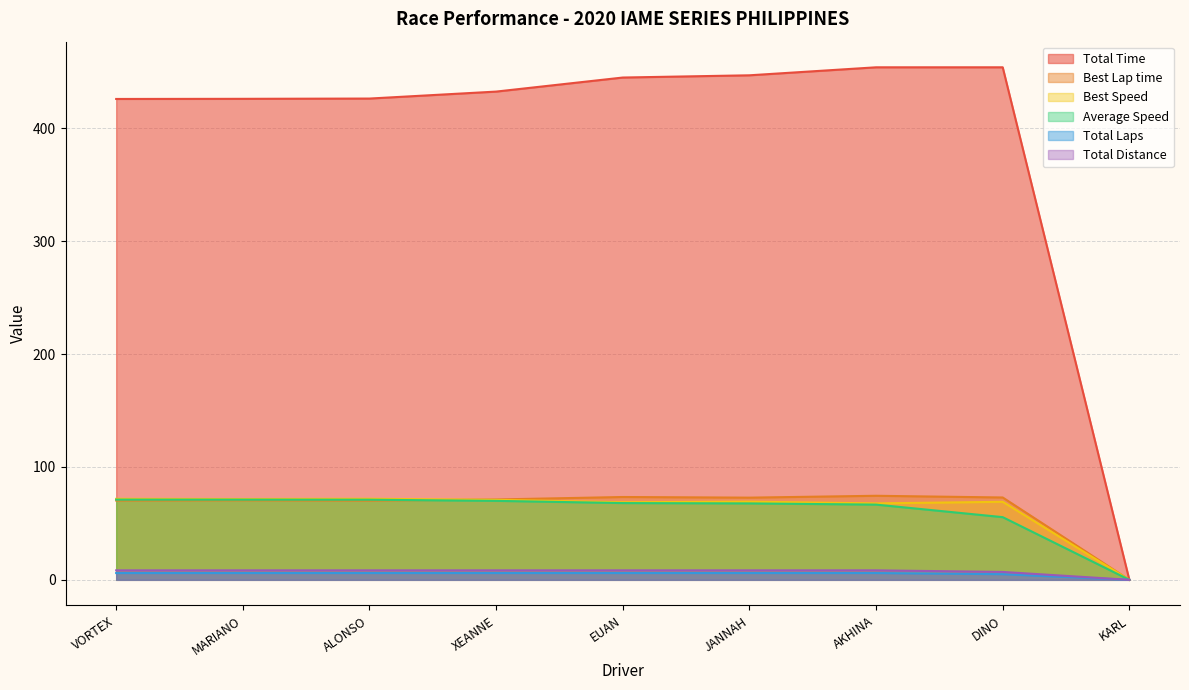

What is the sum of the Total Time values at JANNAH and MARIANO?

872.8